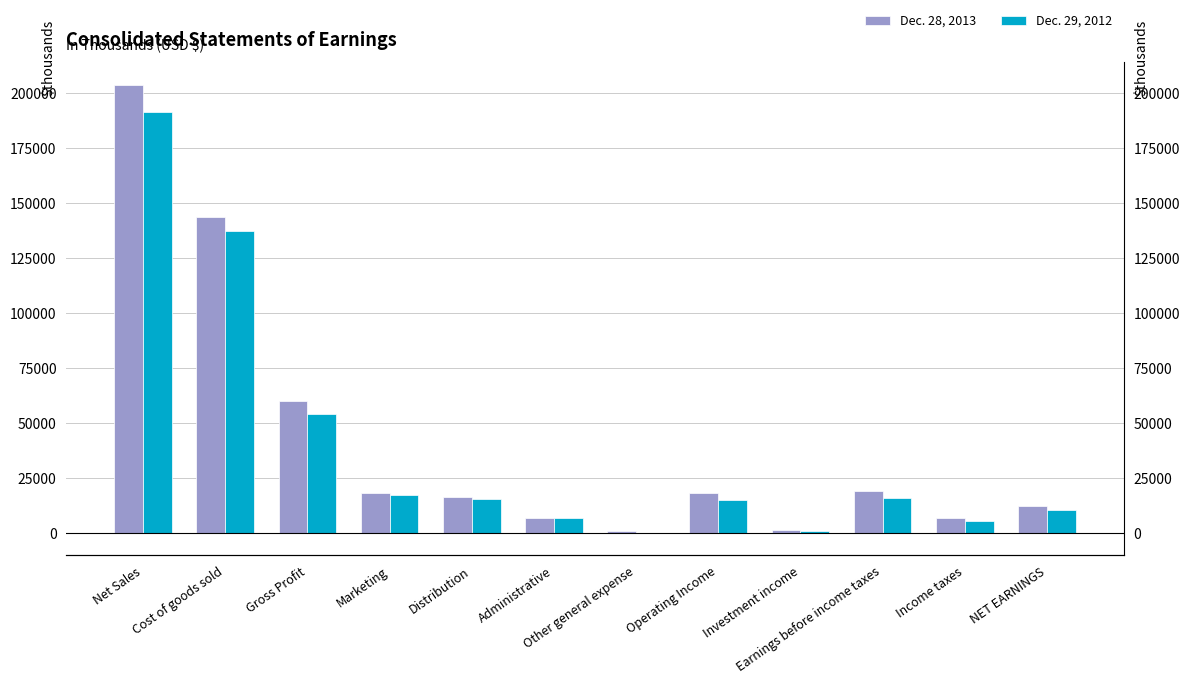

What is the difference between the Dec. 29, 2012 values at Operating Income and Administrative?

8462